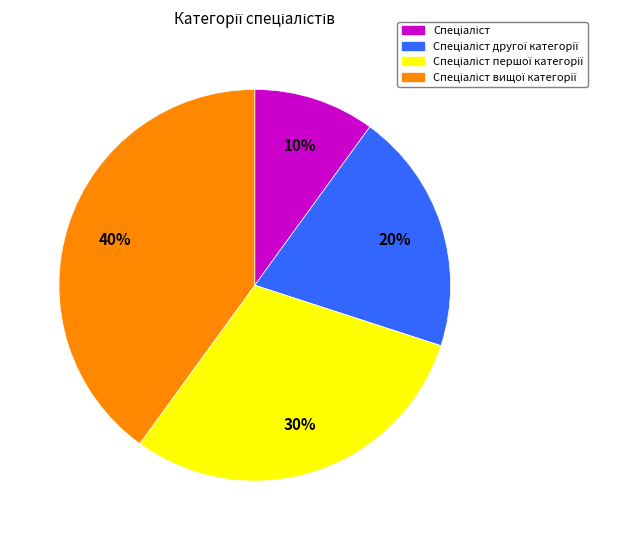

To the nearest percent, what is the difference between the largest and smallest slice percentages?

30%